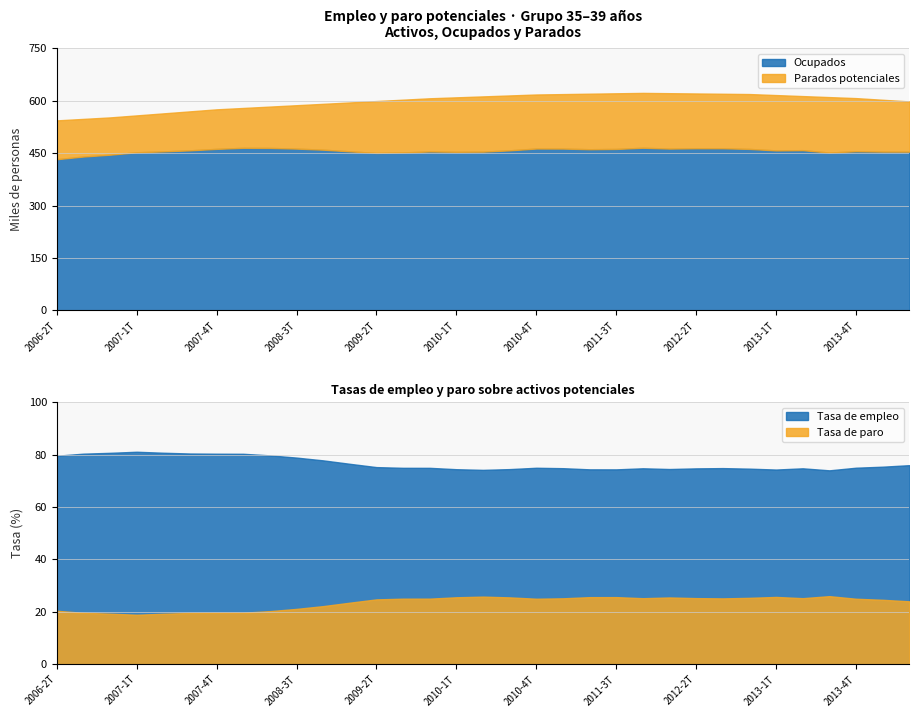

What is the highest value of the Ocupados series?

465.5